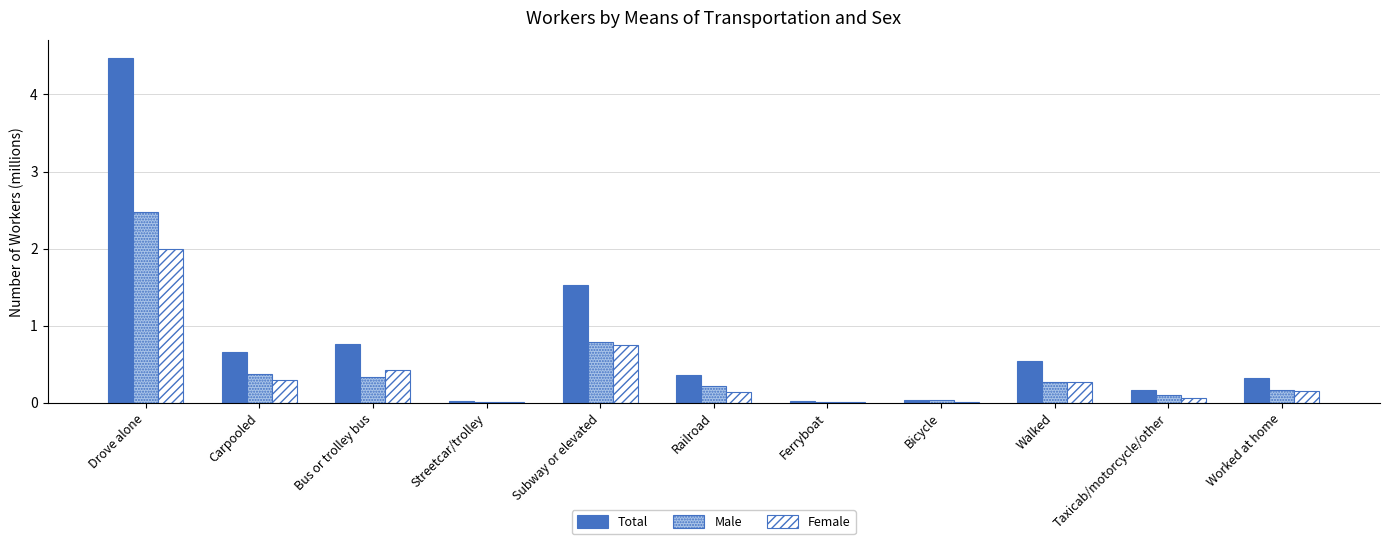

What is the difference between the Female values at Drove alone and Bus or trolley bus?

1.6